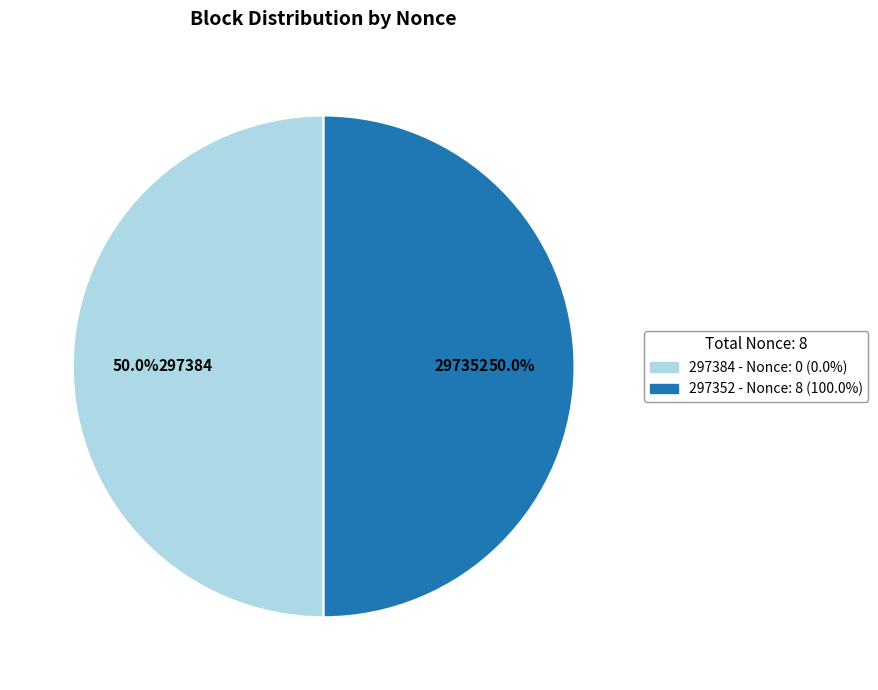

To the nearest percent, what is the difference between the largest and smallest slice percentages?

0%